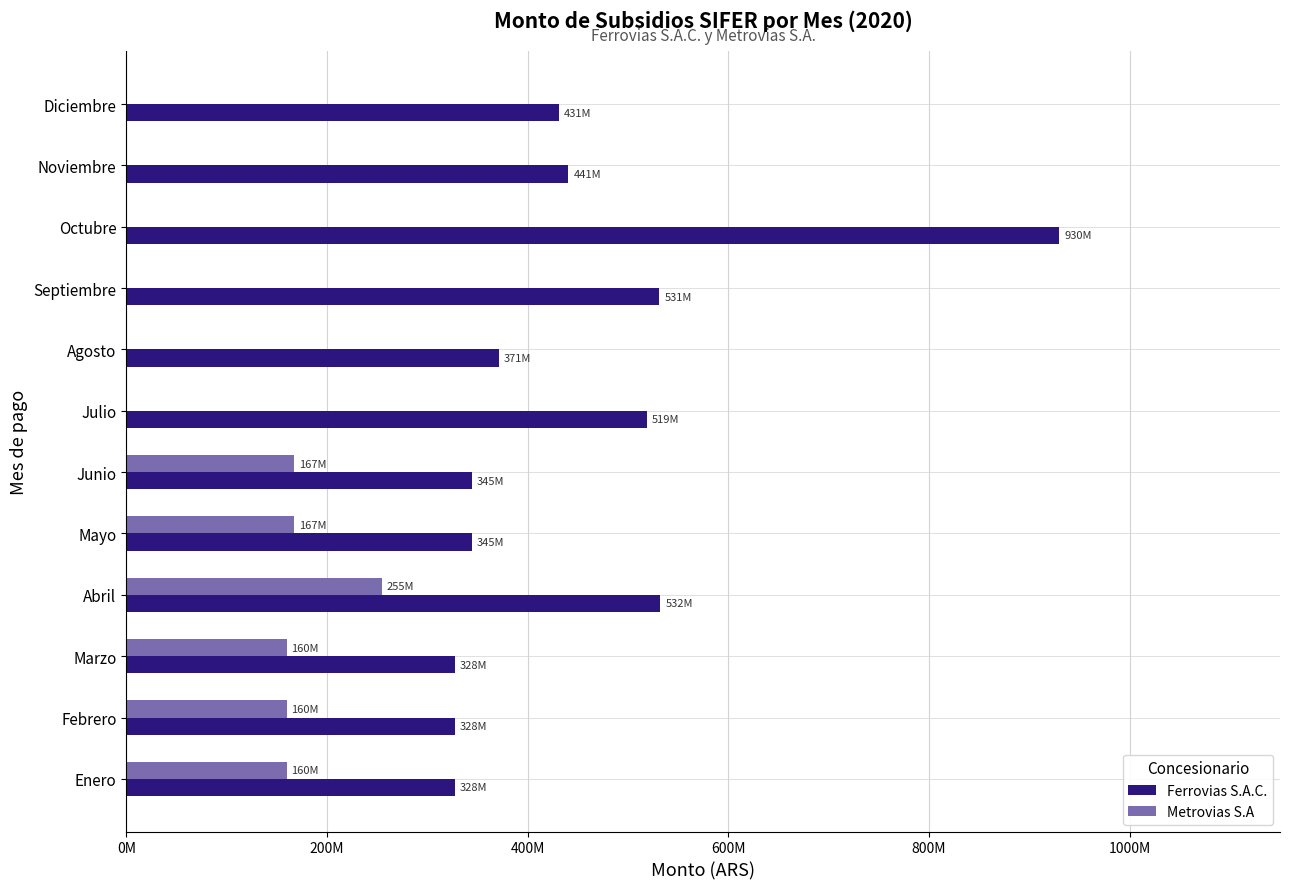

What is the highest value of the Ferrovias S.A.C. series?

930135105